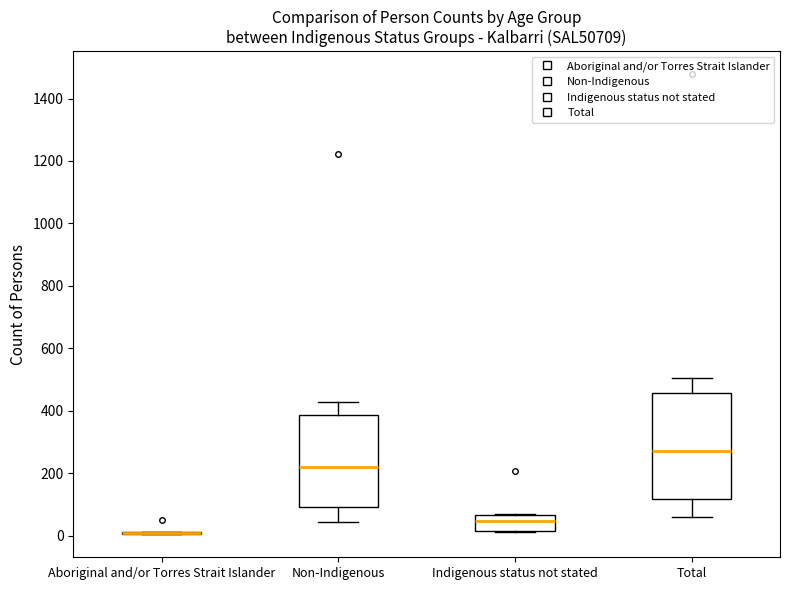

Reading left to right, transcribe this box plot: for each box, give where its median line is, the range the box spans, and where its two whiskers end, as read against the y-axis. The values are not printed on the chart, so give them approximately, as read against the axis.

Aboriginal and/or Torres Strait Islander: box collapsed to a line at 0, whiskers 0 to 20
Non-Indigenous: median 220, box 100 to 380, whiskers 40 to 420
Indigenous status not stated: median 40, box 20 to 60, whiskers 20 to 60
Total: median 280, box 120 to 460, whiskers 60 to 500